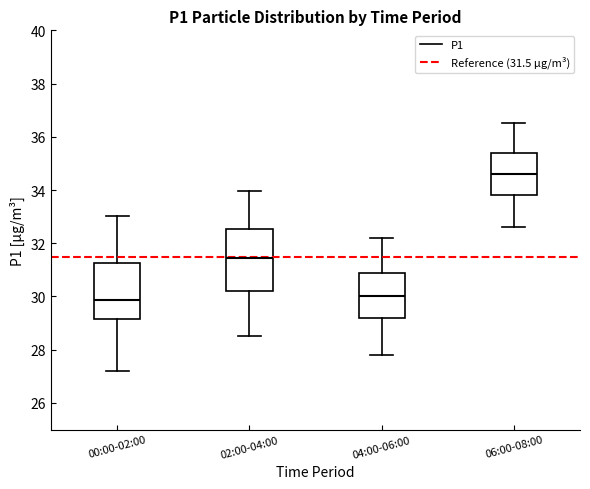

Where does the lower whisker of the box for 04:00-06:00 end on the y-axis? The values are not printed on the chart, so give them approximately, as read against the axis.

27.8